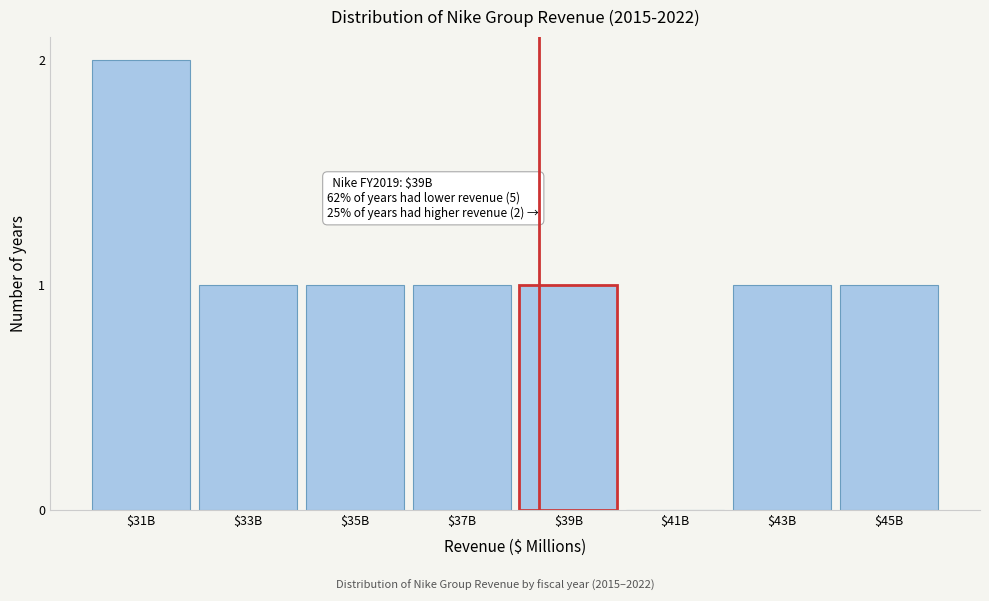

The value at $37B is 0. True or false?

False